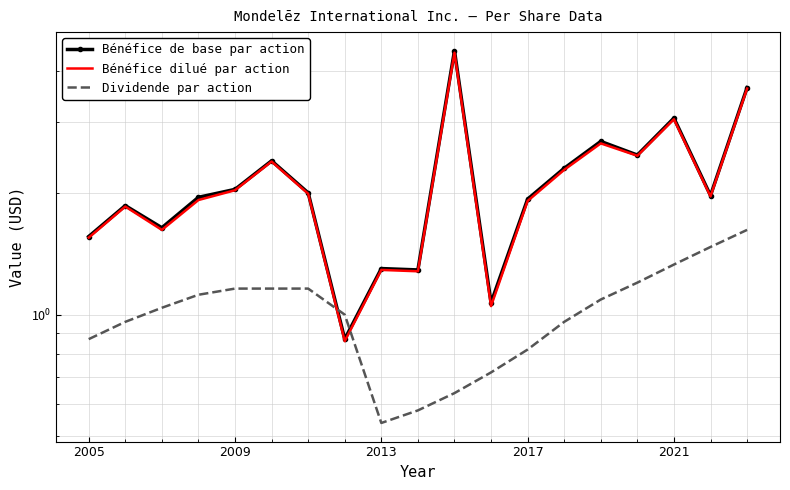

Which series has the largest total across all categories?

Bénéfice de base par action